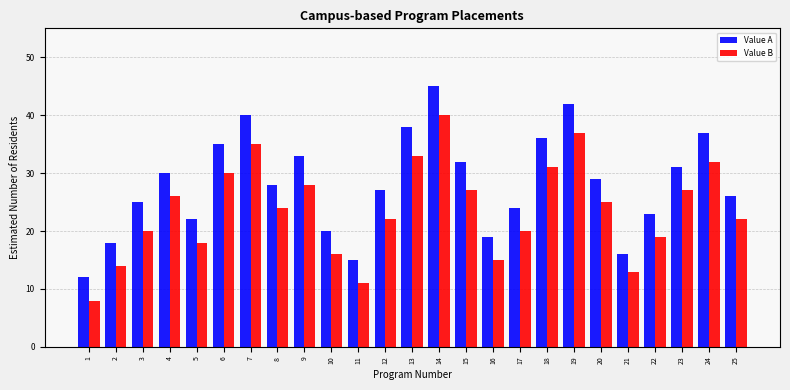

Is the value of Value B at 3 greater than the value of Value A at 13?

No